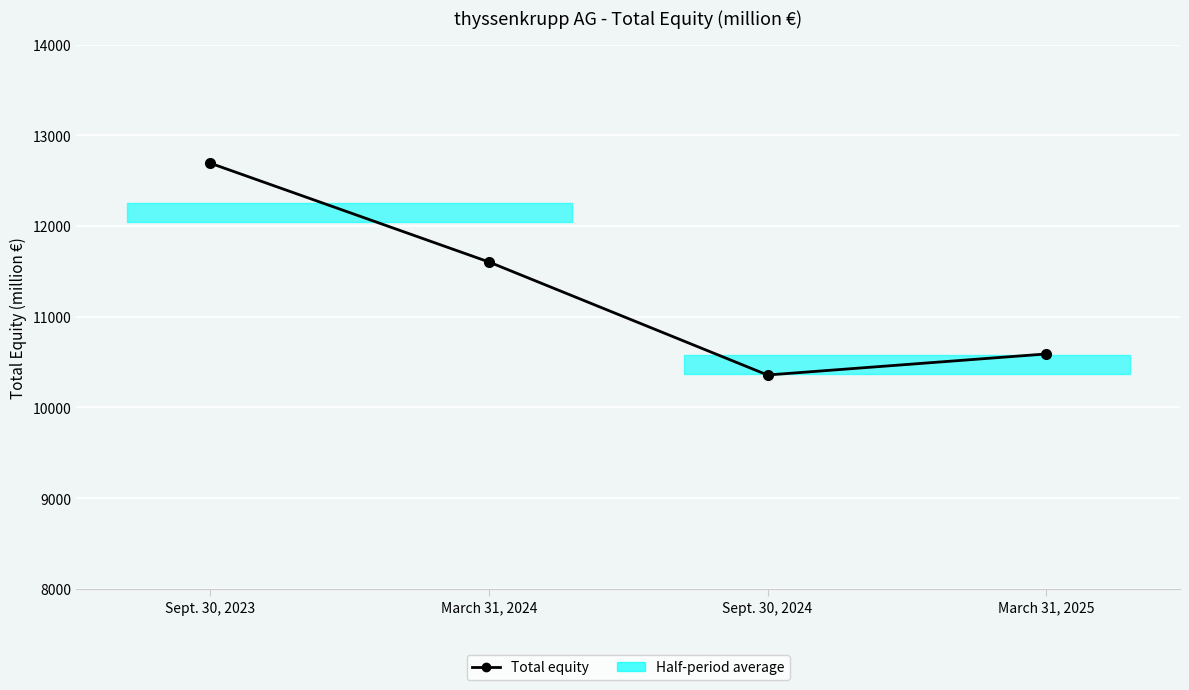

What is the value of the 1st point from the left?

12693